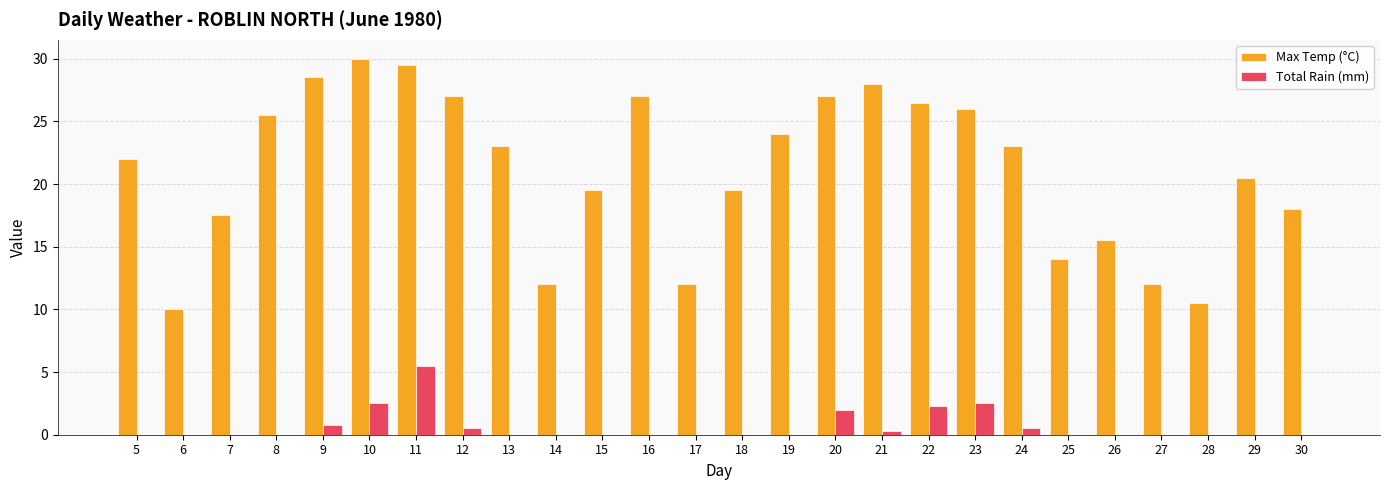

What is the sum of all Max Temp (°C) values?

548.0